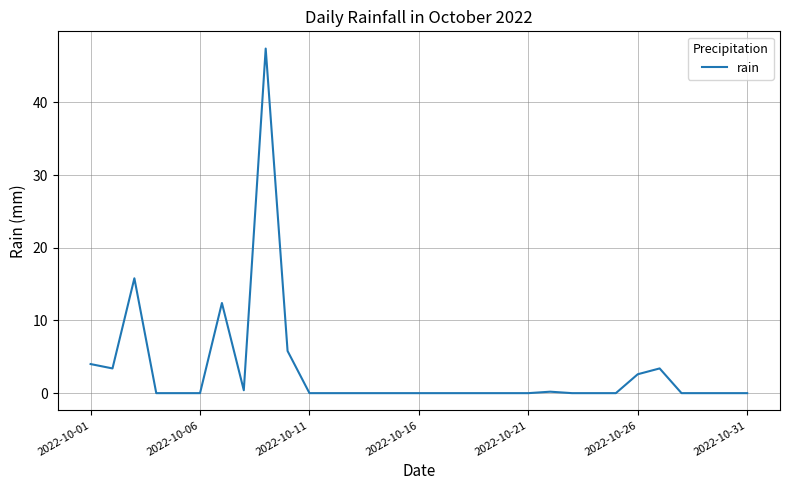

How many lines are shown in the chart?

1